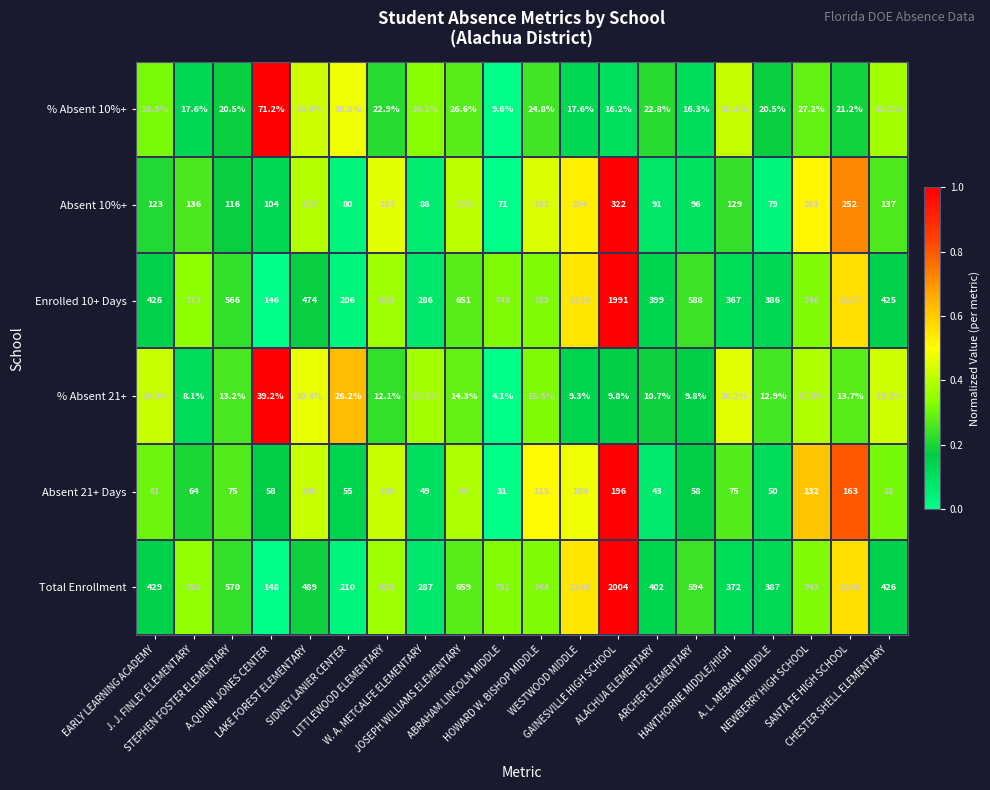

Count the number of data series in this chart.

6